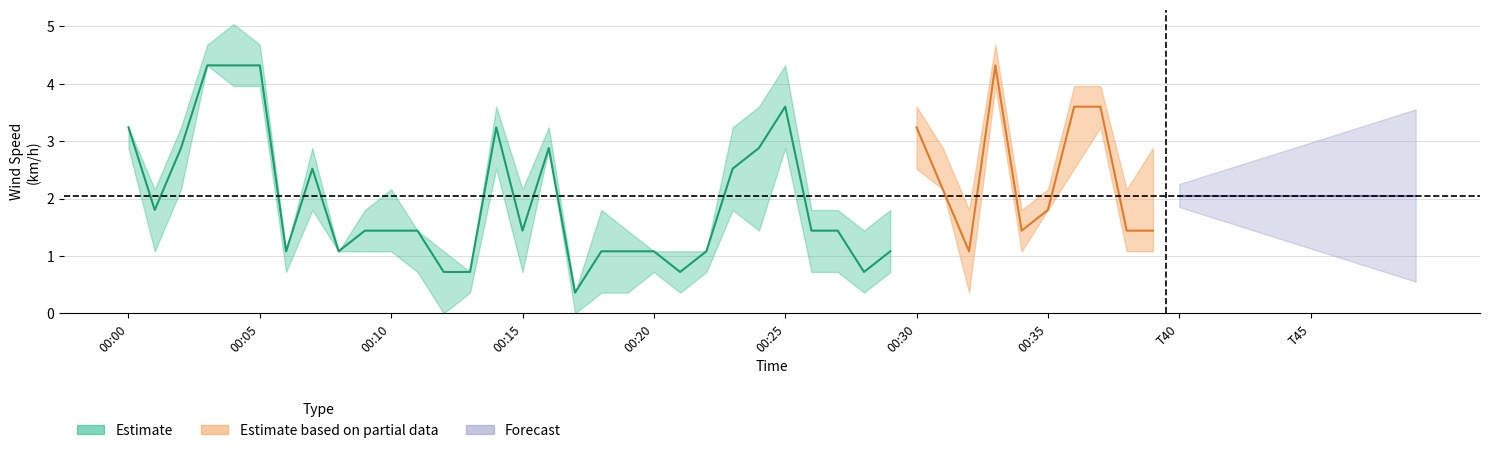

At which label is WindSpd_Min (km/h) closest to 2?

00:02